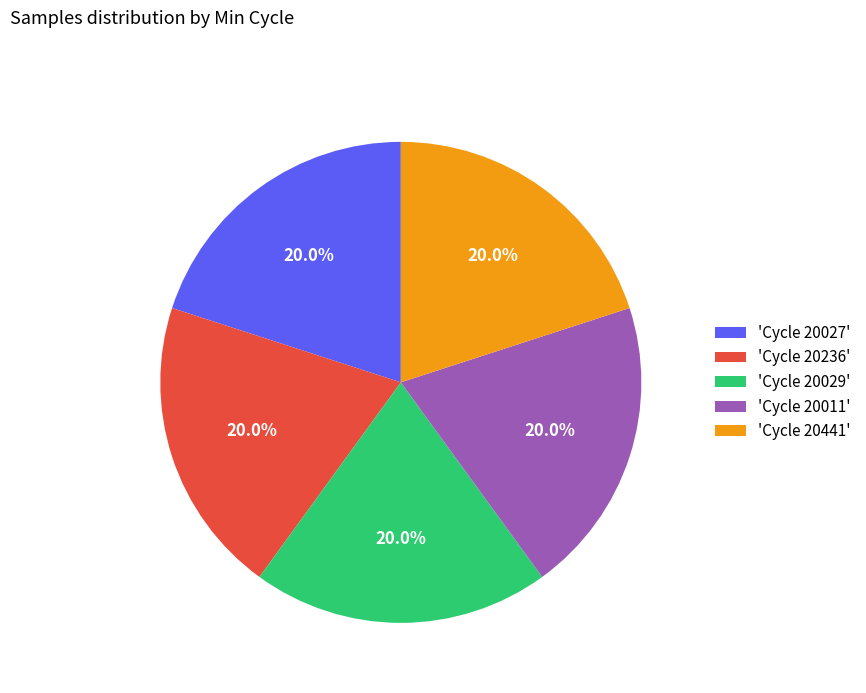

Is 'Cycle 20236' the majority of the pie?

No